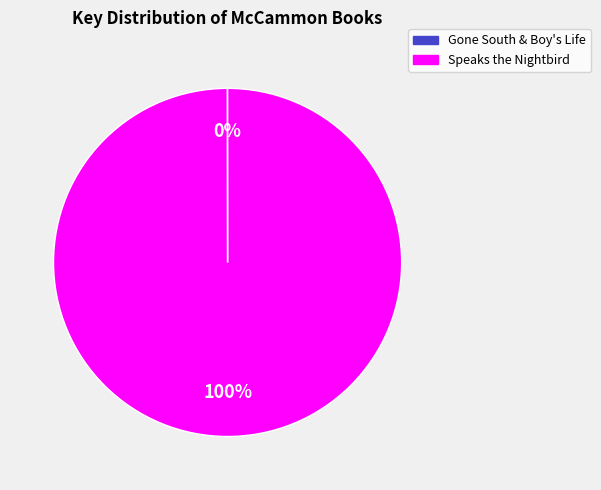

To the nearest percent, what is the difference between the largest and smallest slice percentages?

100%